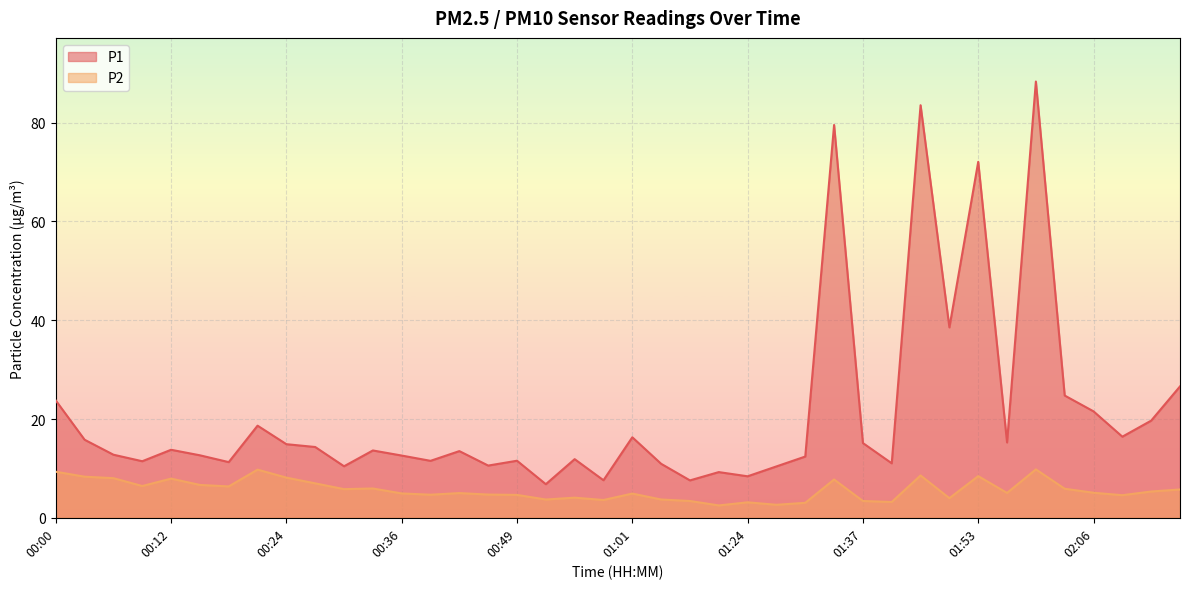

Does the chart display data point markers on the line(s)?

No